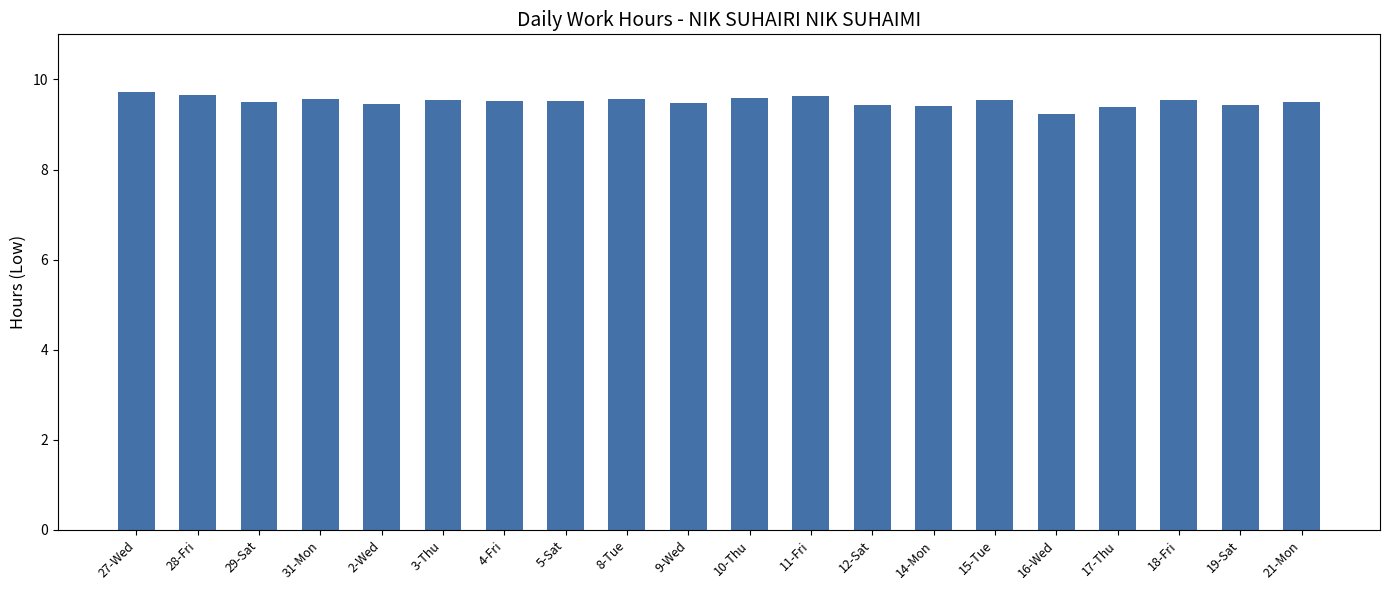

True or false: the data shows 16.4 at 11-Fri.

False